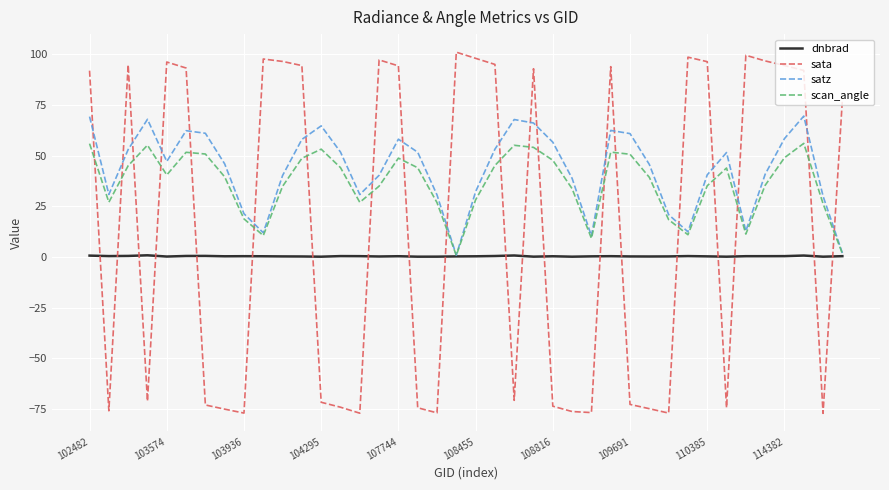

How many times do satz and sata cross each other?

20